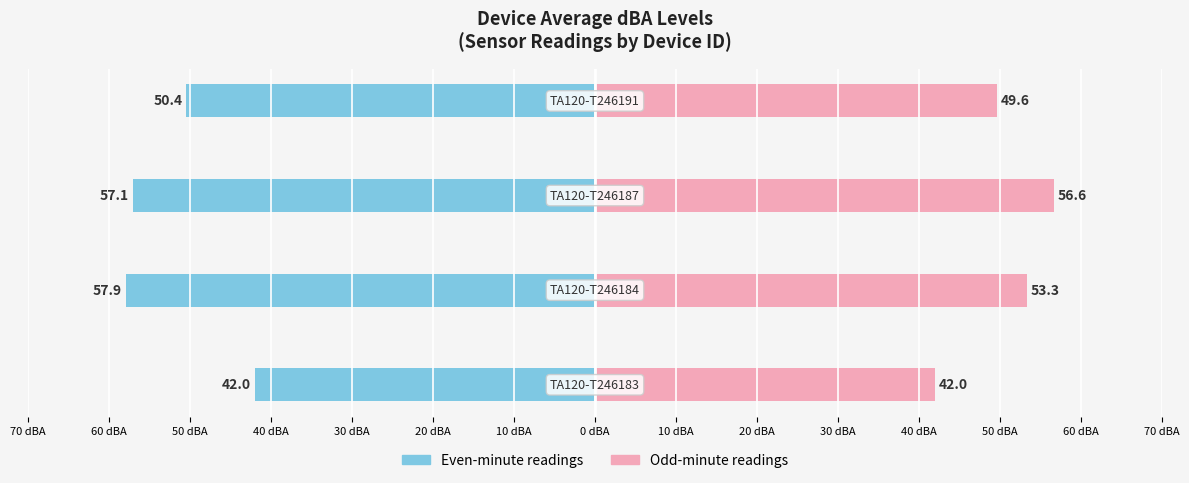

The Avg dBA (even readings) series shows -91.4 at 60 dBA. True or false?

False